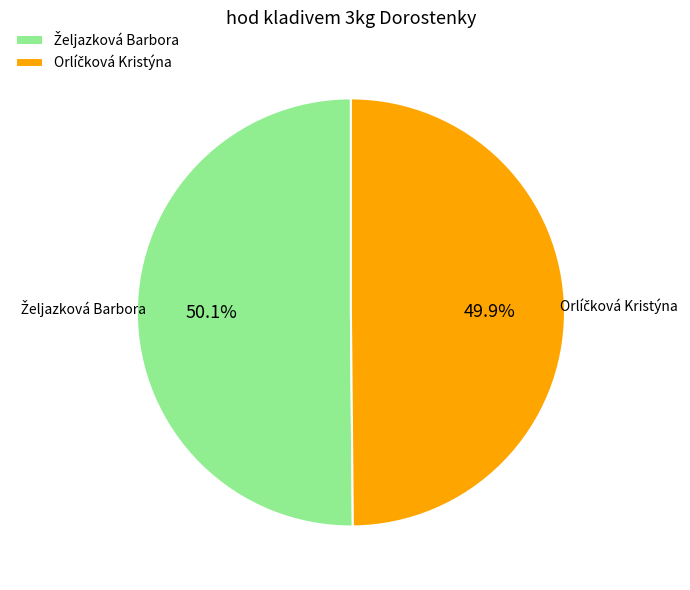

Does any single category account for the majority?

Yes